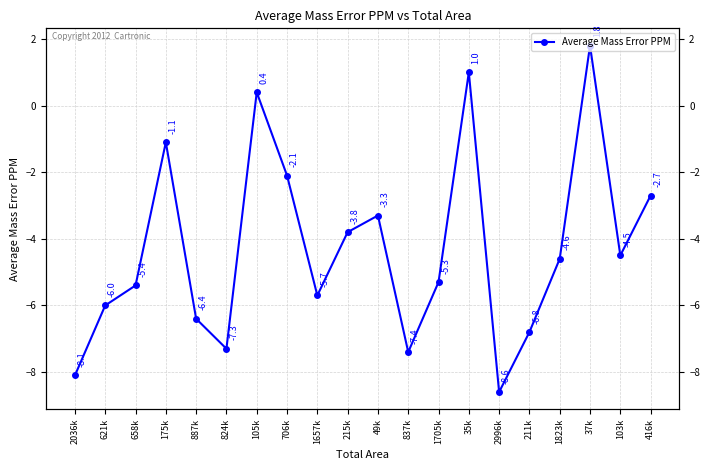

What is the label of the 15th point from the right?

824k